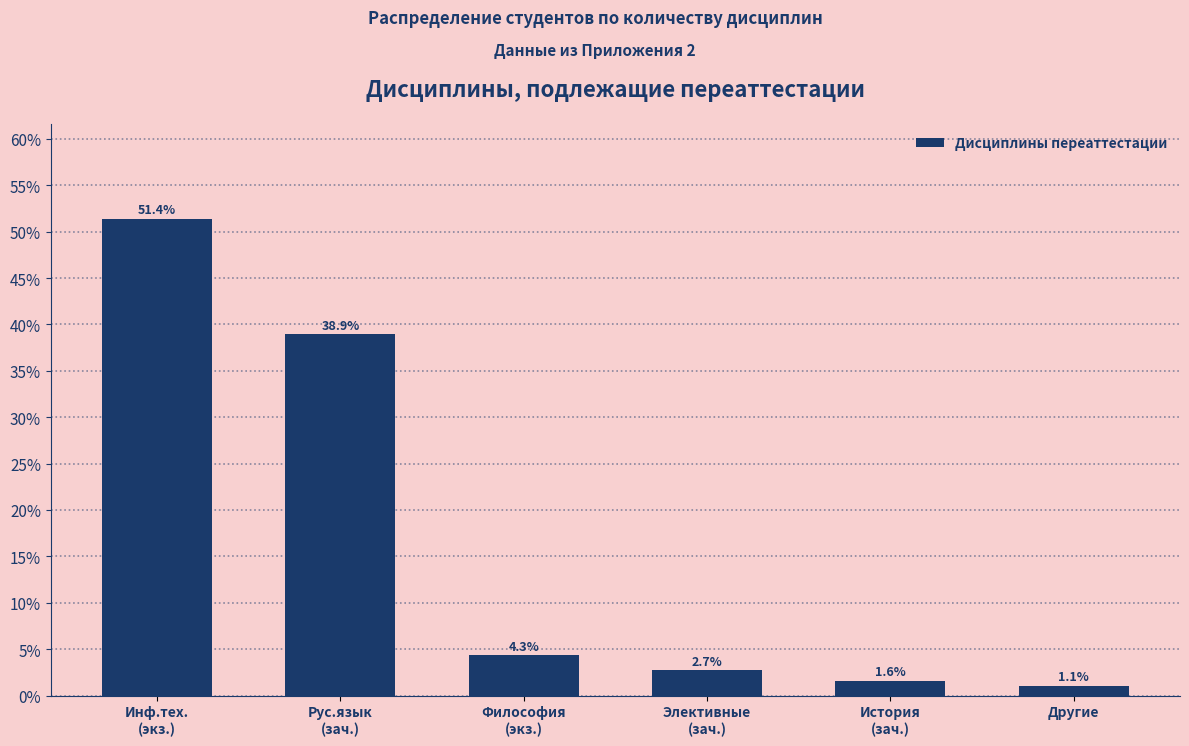

Reading left to right, transcribe all the data shown in this chart.

51.4	38.9	4.3	2.7	1.6	1.1